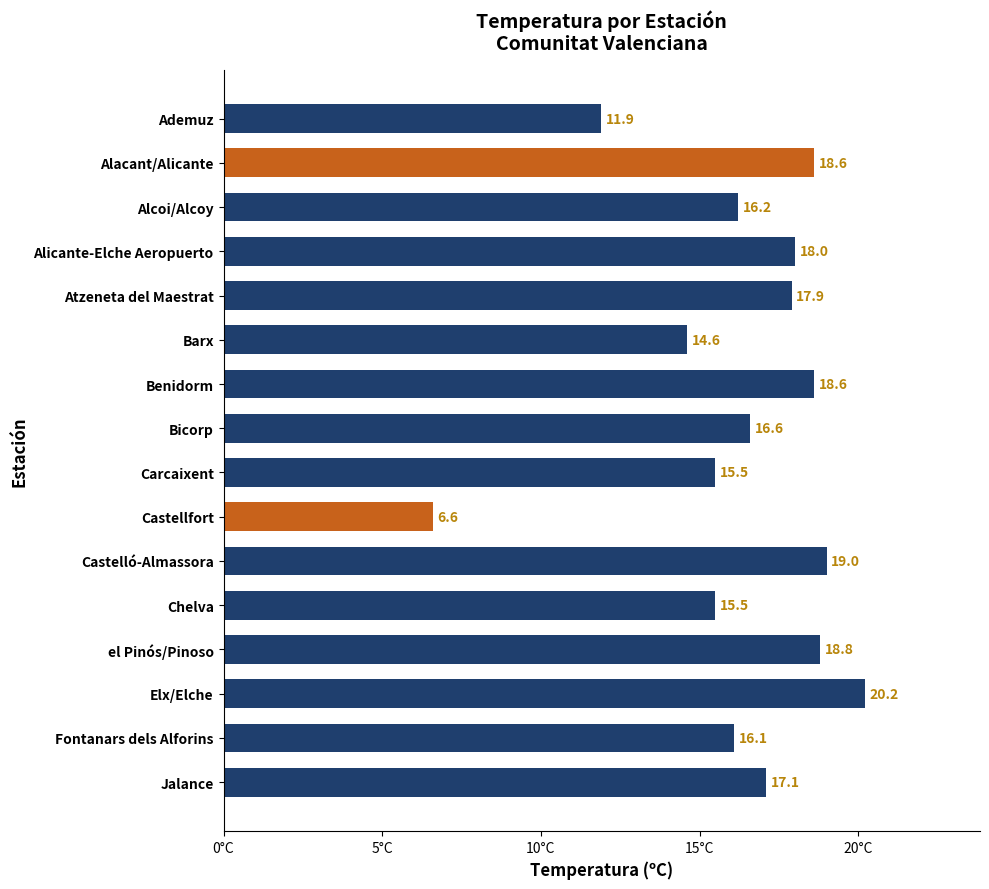

The value at Alacant/Alicante is 18.6. True or false?

True